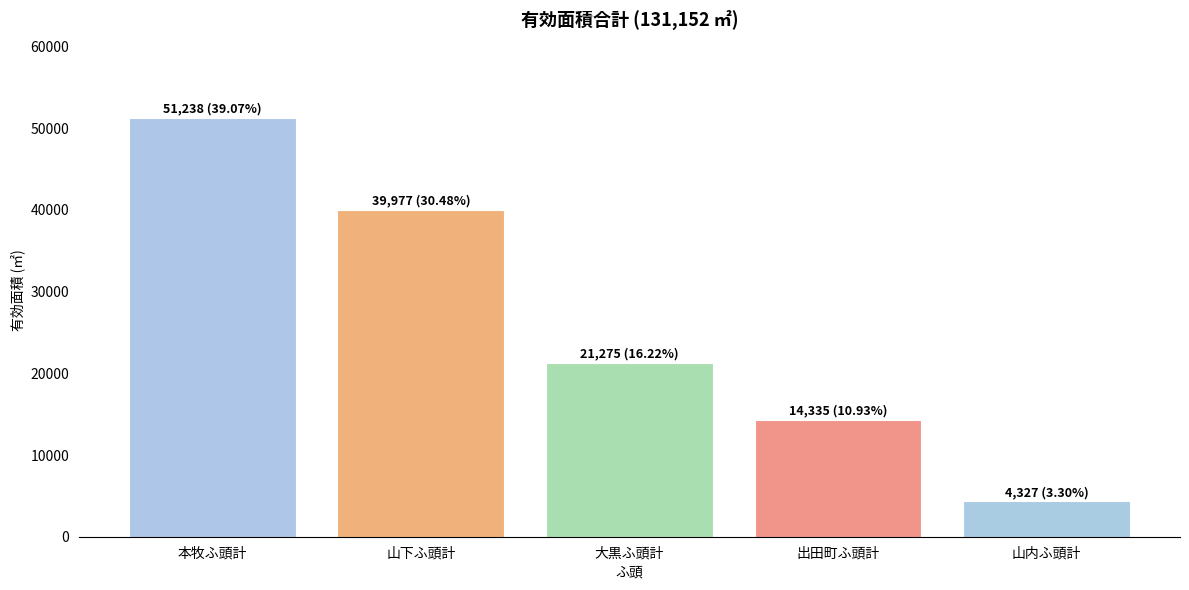

Reading left to right, extract all data points from this chart.

51238	39977	21275	14335	4327